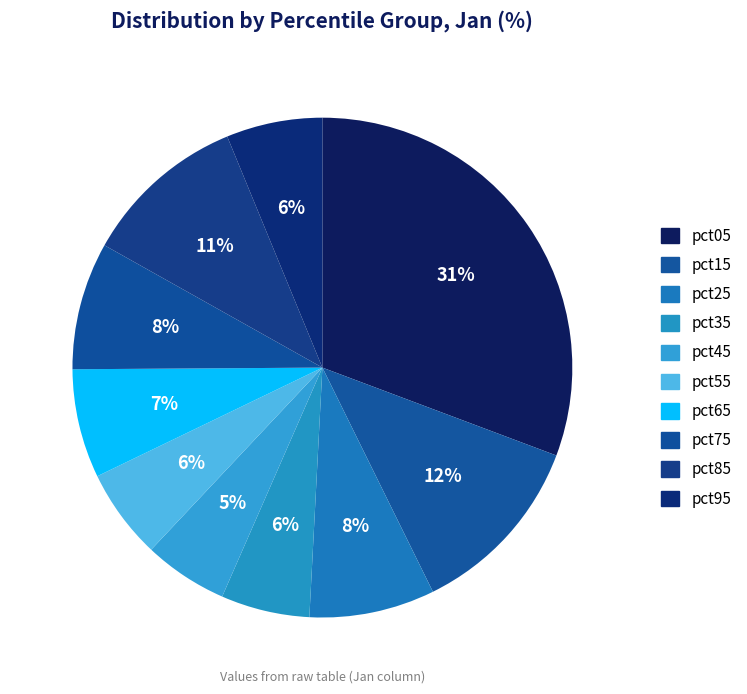

Which has a higher value, pct05 or pct75?

pct05